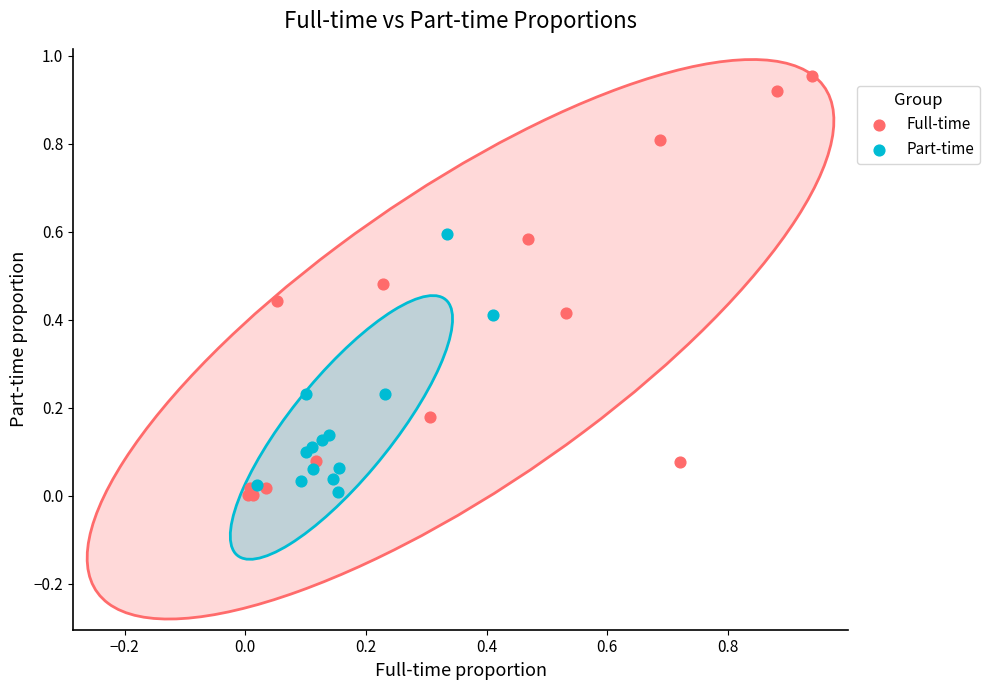

Which series contains the highest Y value?

Full-time